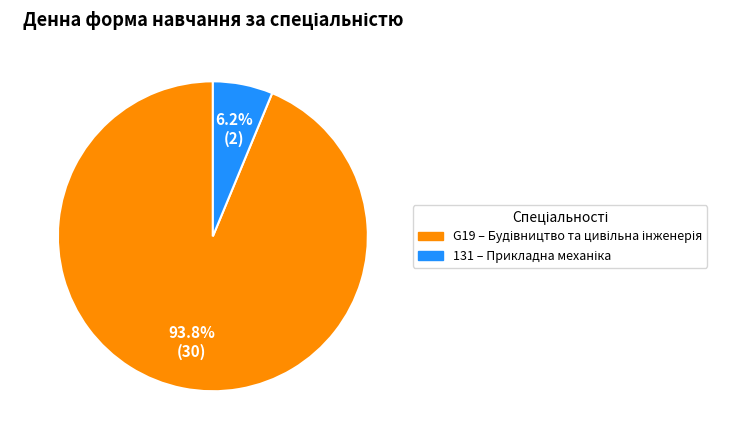

Which slice is the largest?

G19